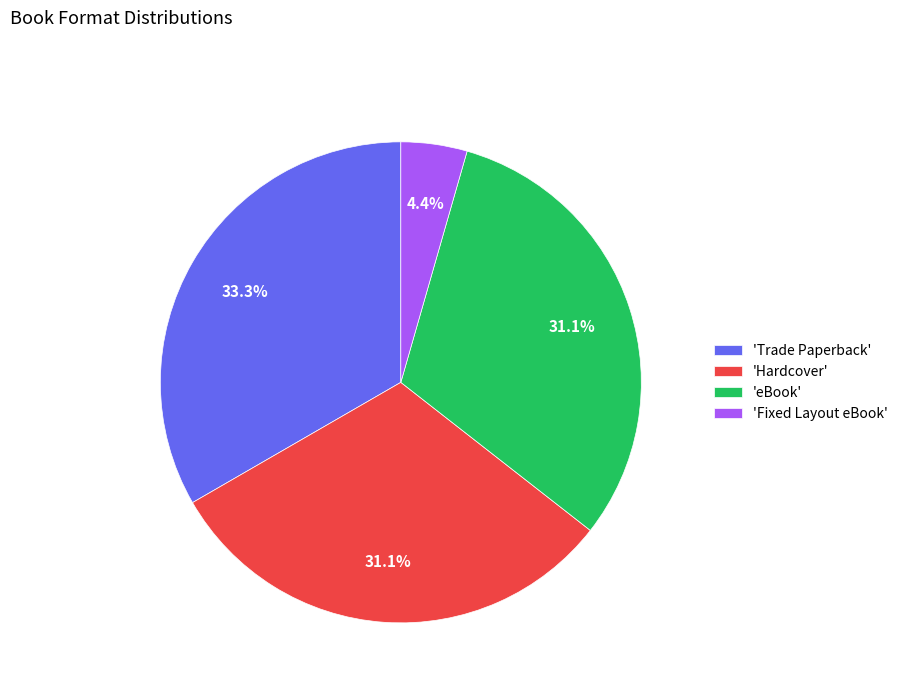

Which slice is the largest?

'Trade Paperback'